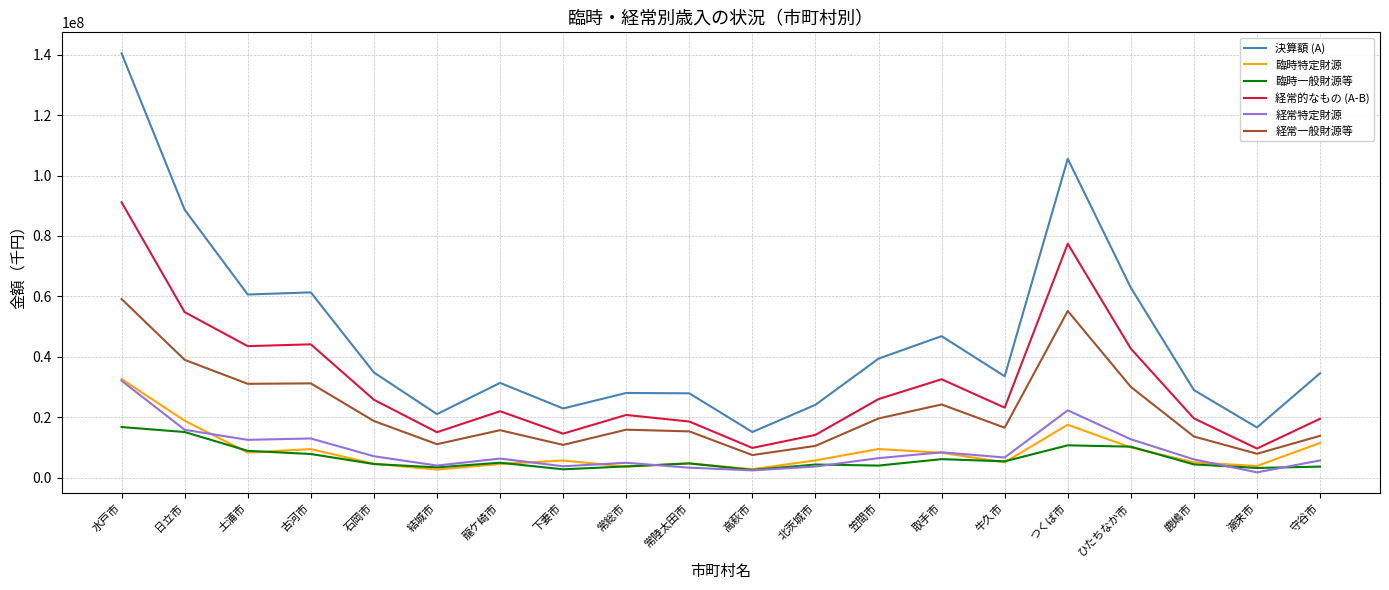

How many lines are shown in the chart?

6